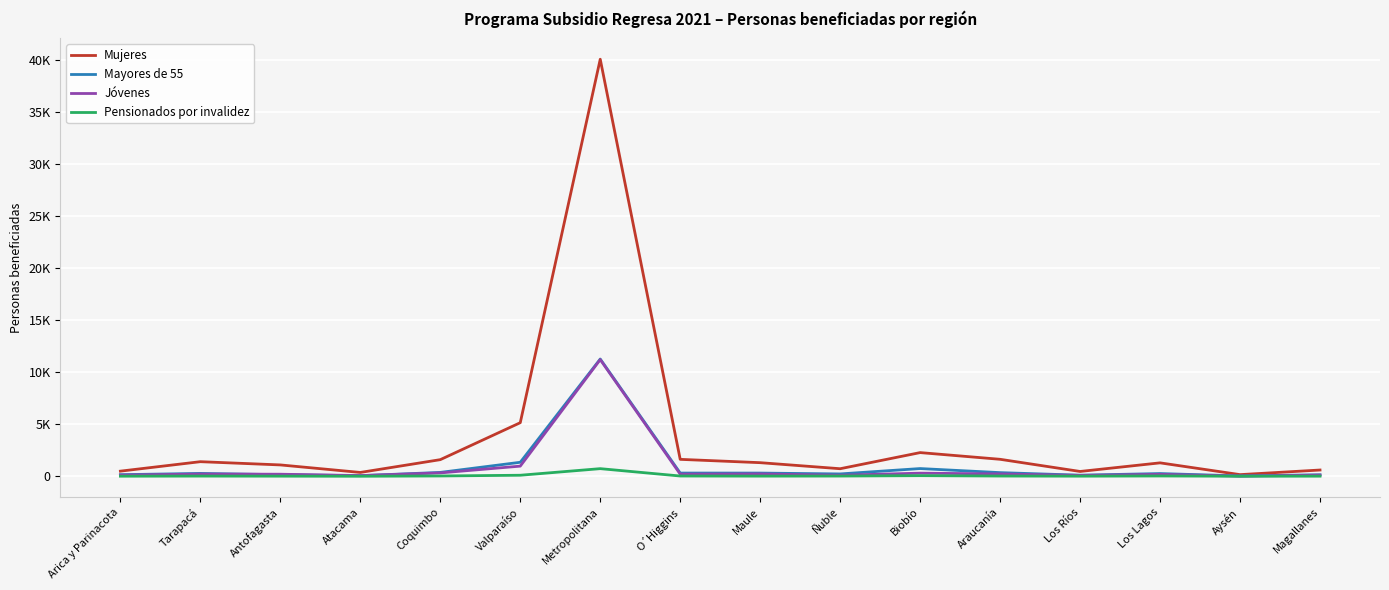

What is the spread (max minus min) of values at Metropolitana?

39325